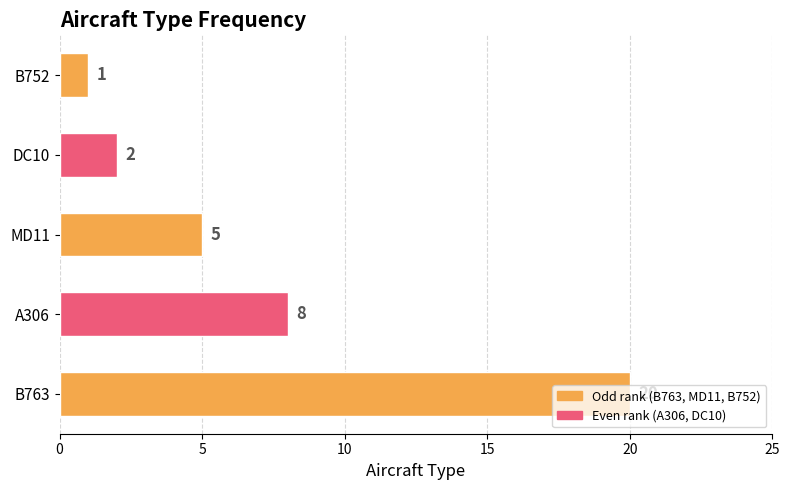

Which has a higher value, B752 or B763?

B763